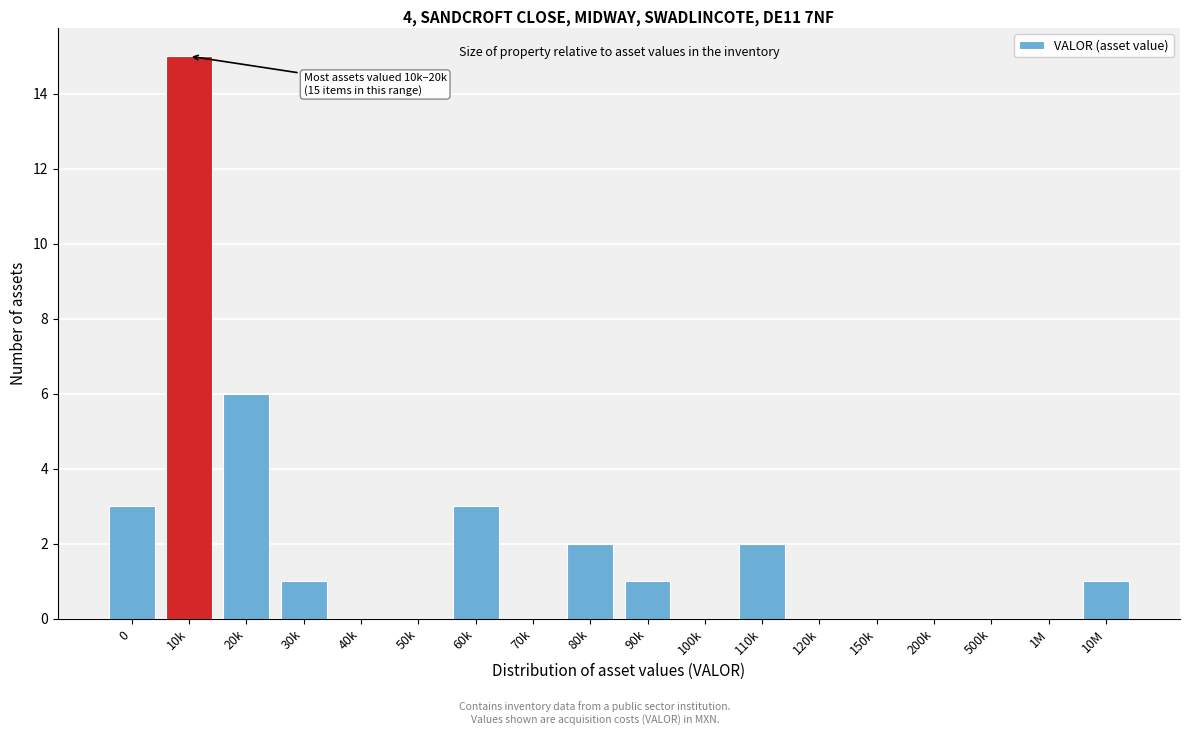

Reading left to right, what are all the values shown in this chart?

0=3	10k=15	20k=6	30k=1	40k=0	50k=0	60k=3	70k=0	80k=2	90k=1	100k=0	110k=2	120k=0	150k=0	200k=0	500k=0	1M=0	10M=1